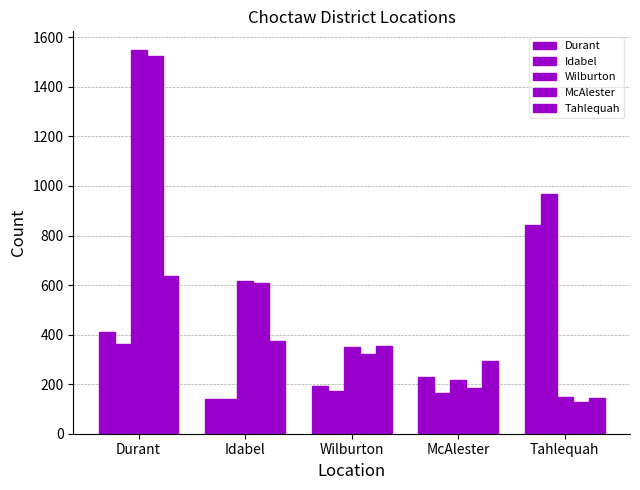

Between Durant and Idabel, which series saw the biggest shift?

Wilburton